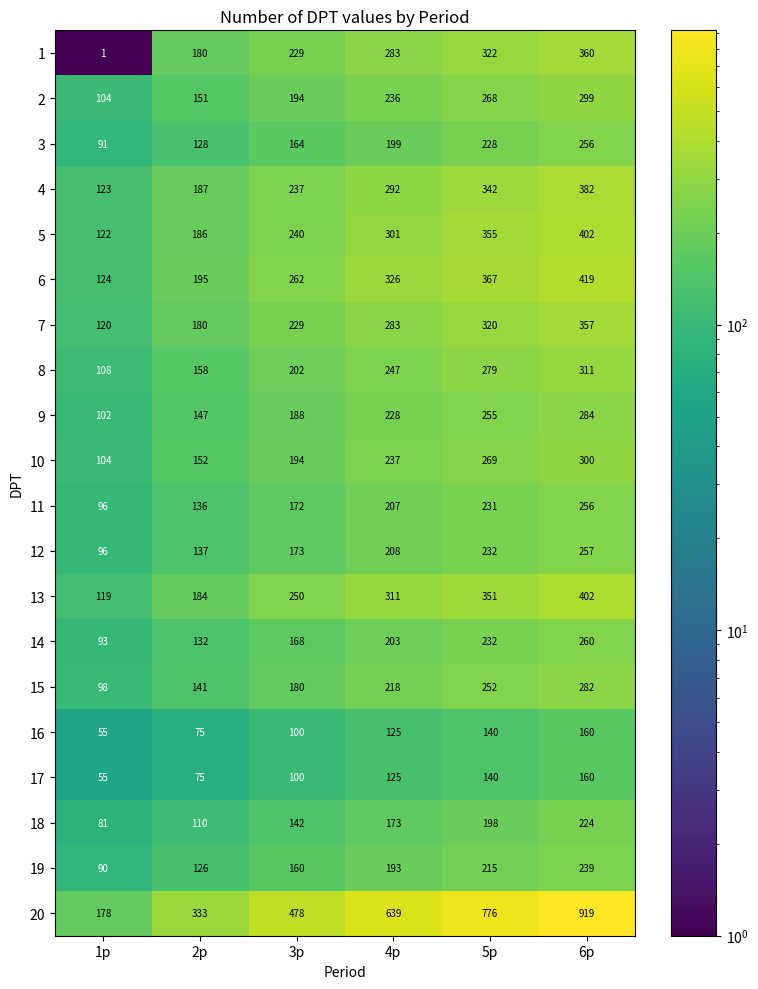

Which category has the highest value in the 7 series?

6p